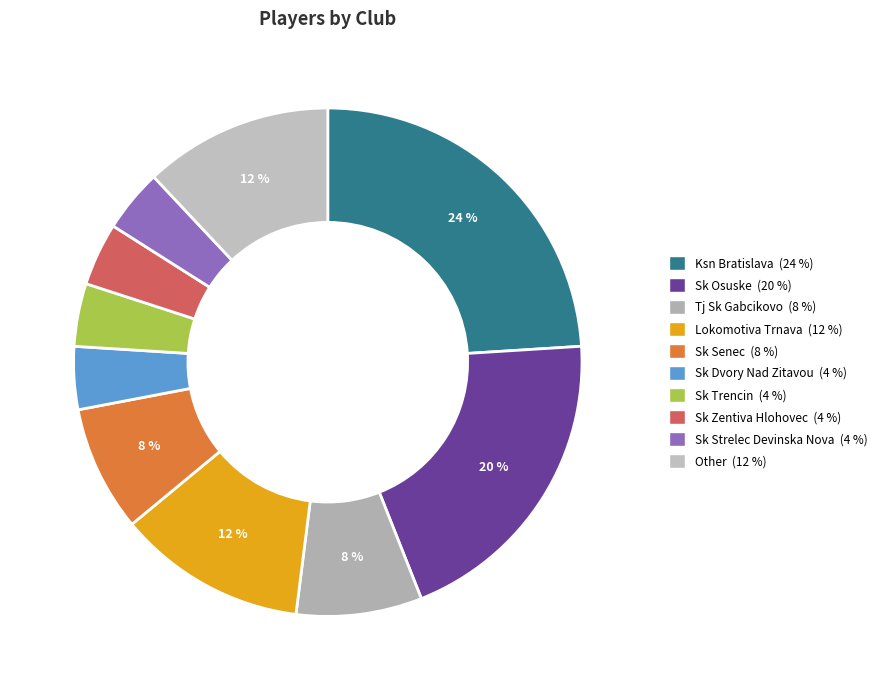

How many segments does this pie chart have?

10